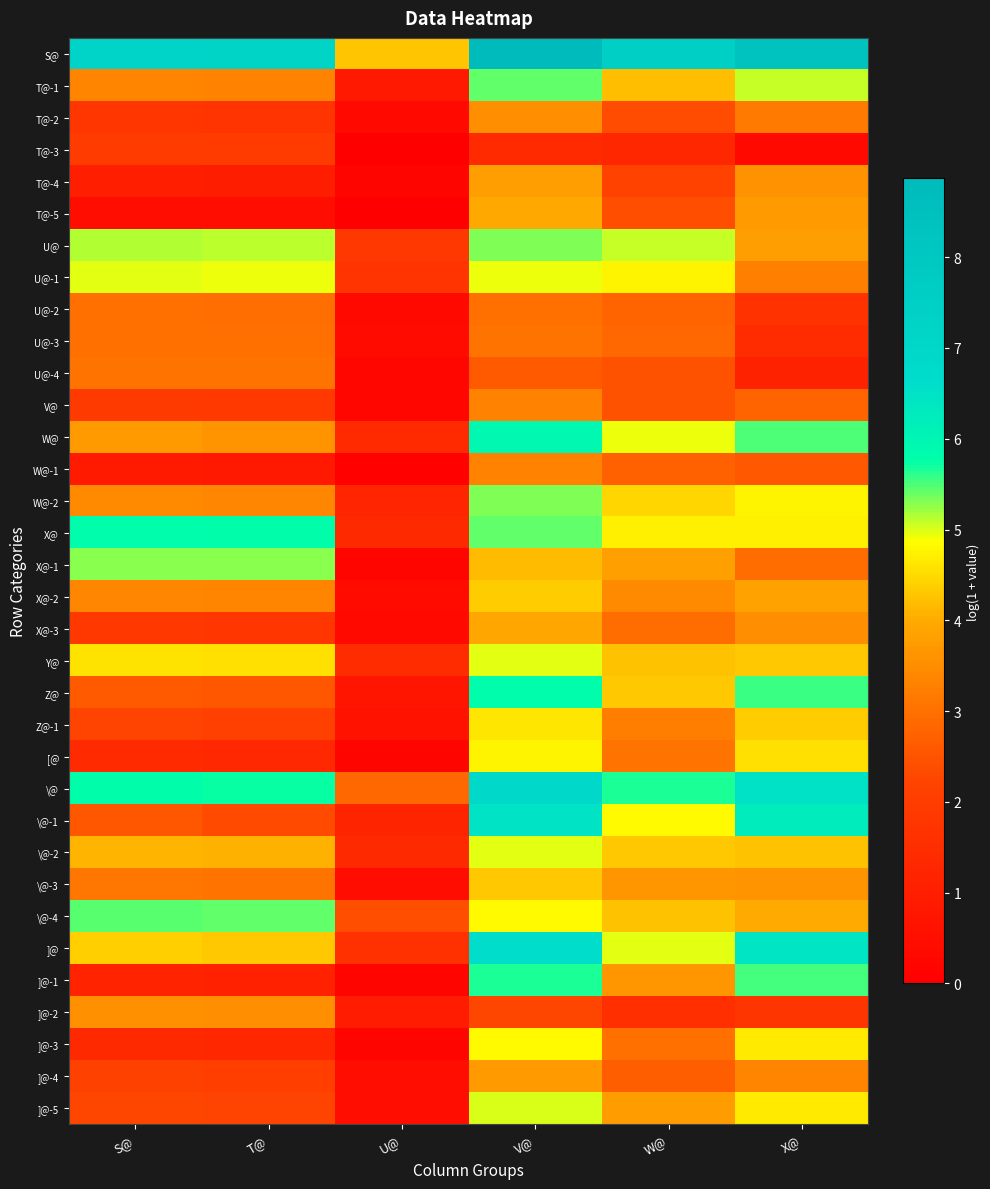

Count the number of data series in this chart.

34